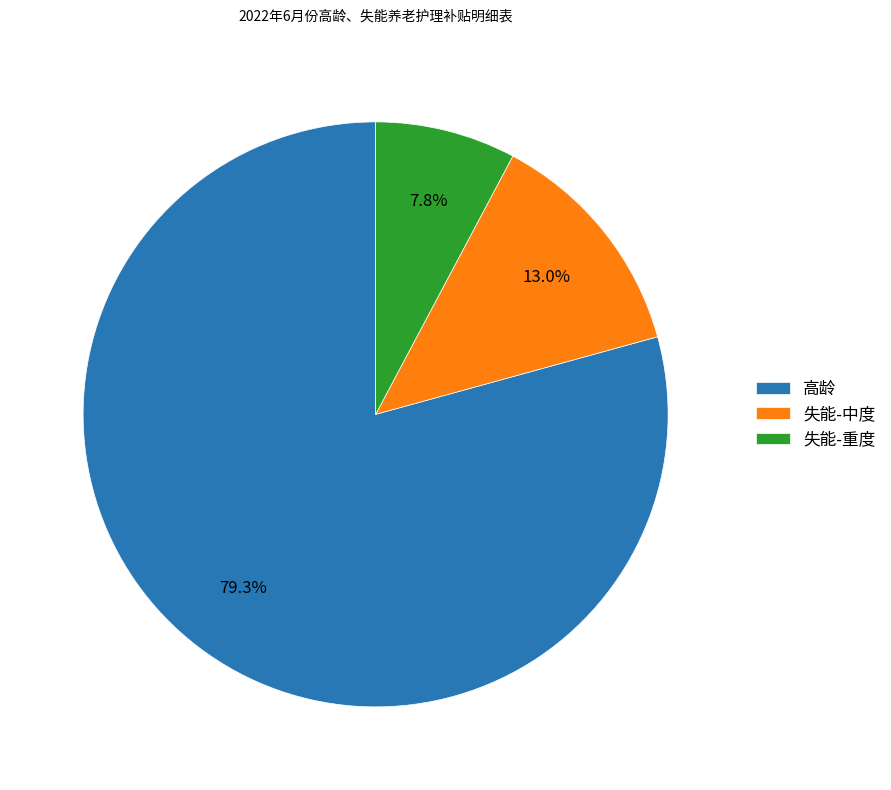

How many segments does this pie chart have?

3